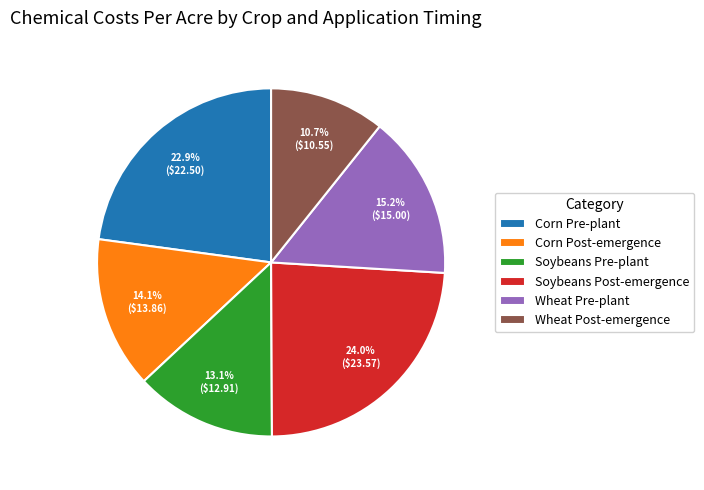

True or false: Soybeans Post-emergence accounts for 24% of the total.

True